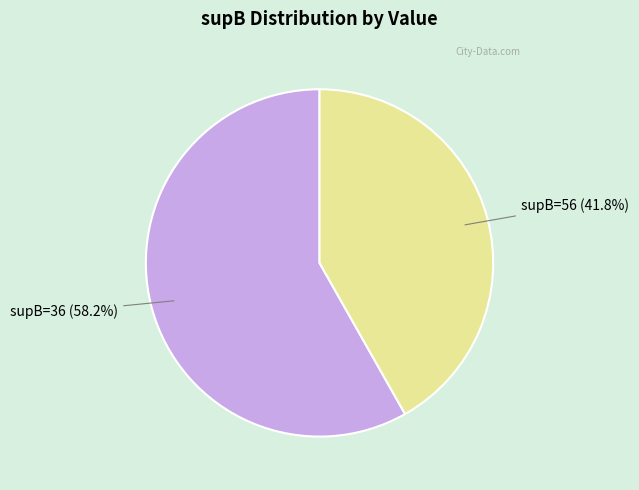

To the nearest percent, what is the difference between the largest and smallest slice percentages?

16%